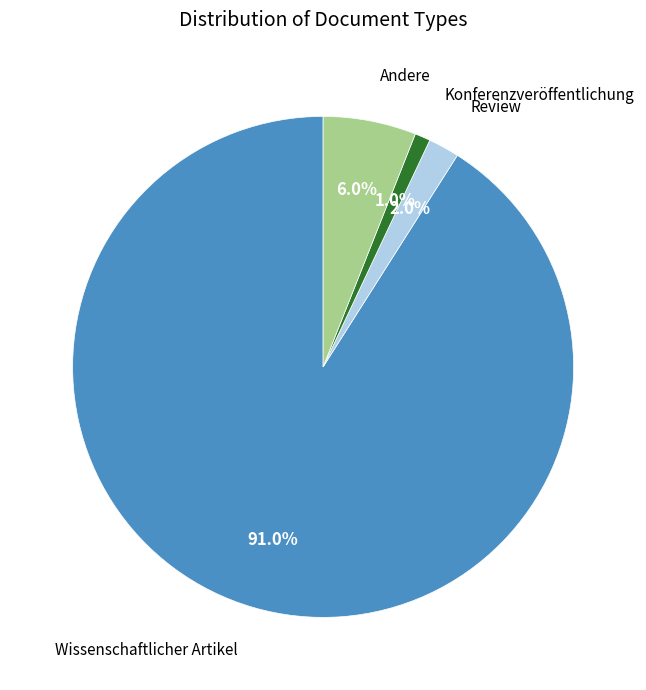

Is there a majority slice in this chart?

Yes